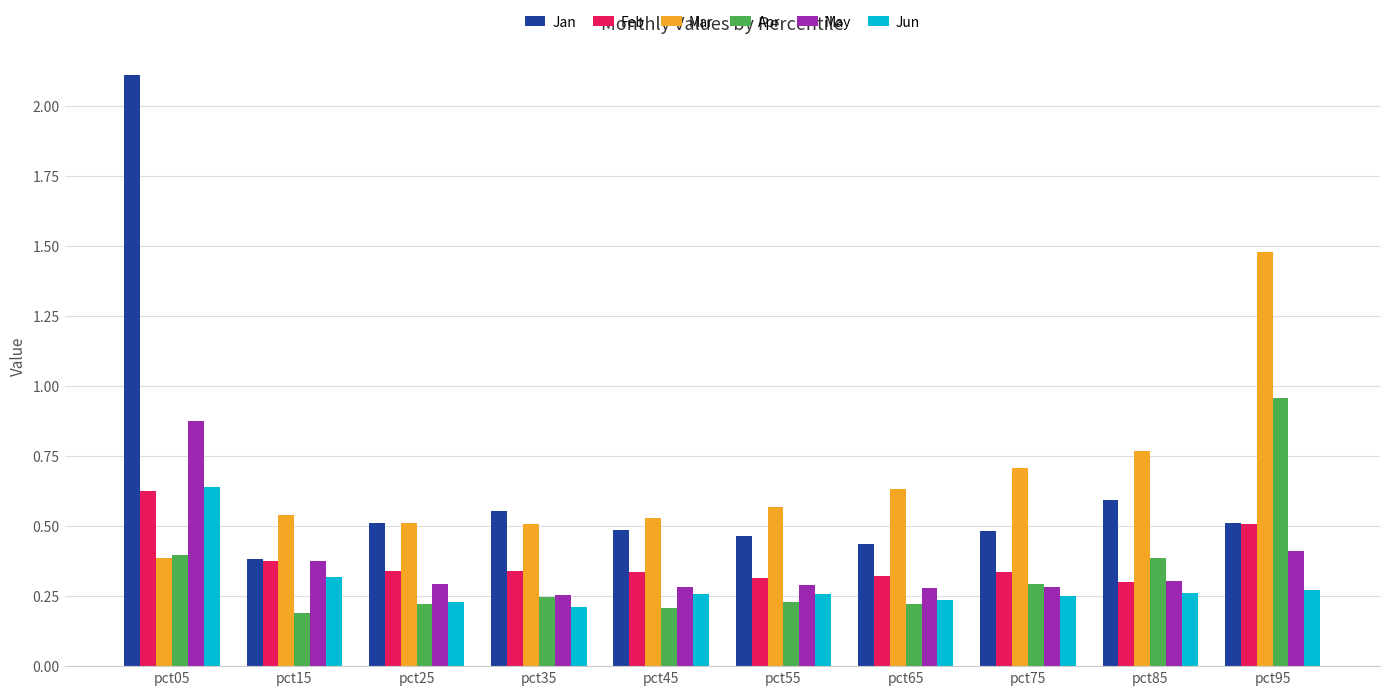

Which series has the largest range (max minus min)?

Jan